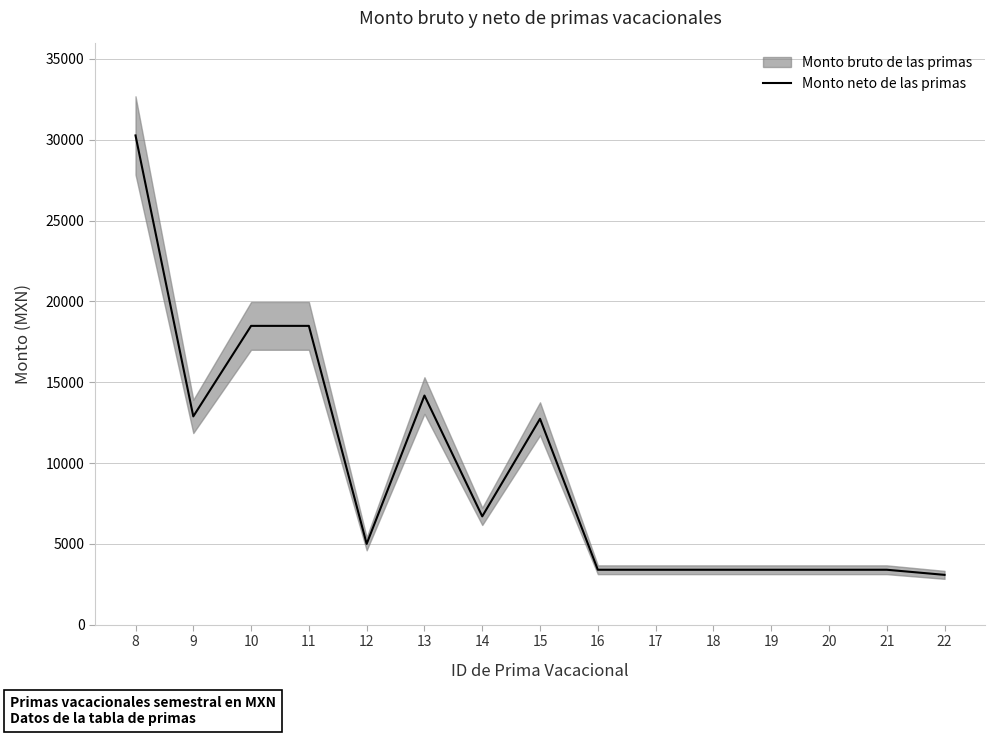

How many lines are shown in the chart?

1